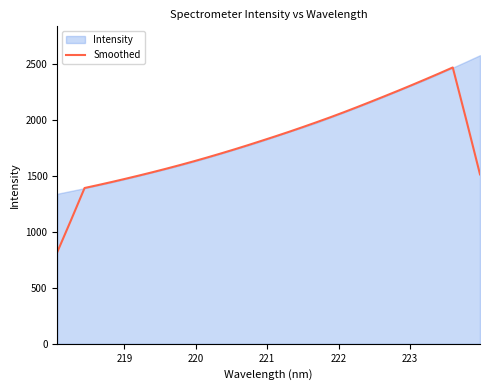

What is the minimum value shown in the chart?

818.5